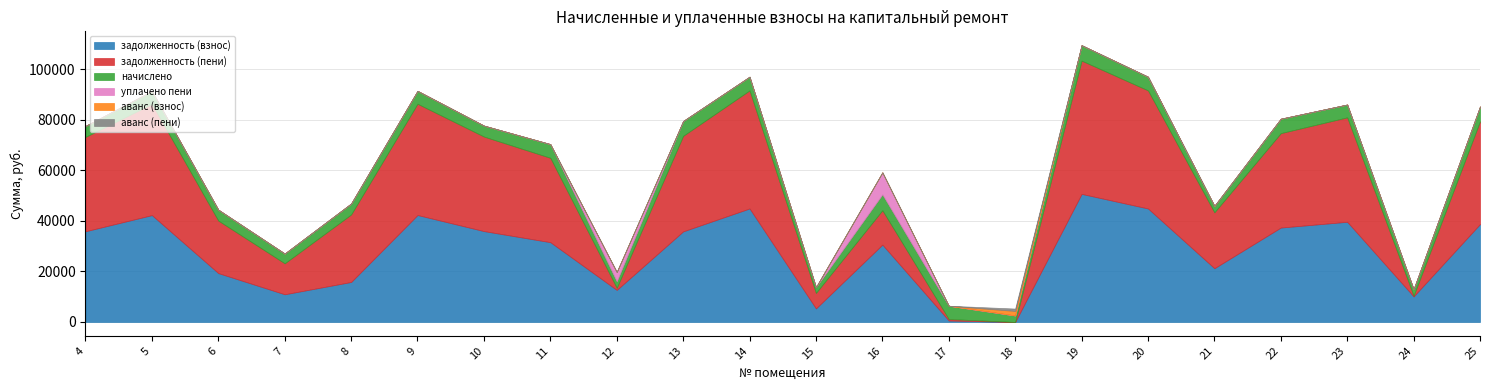

How many lines are shown in the chart?

6